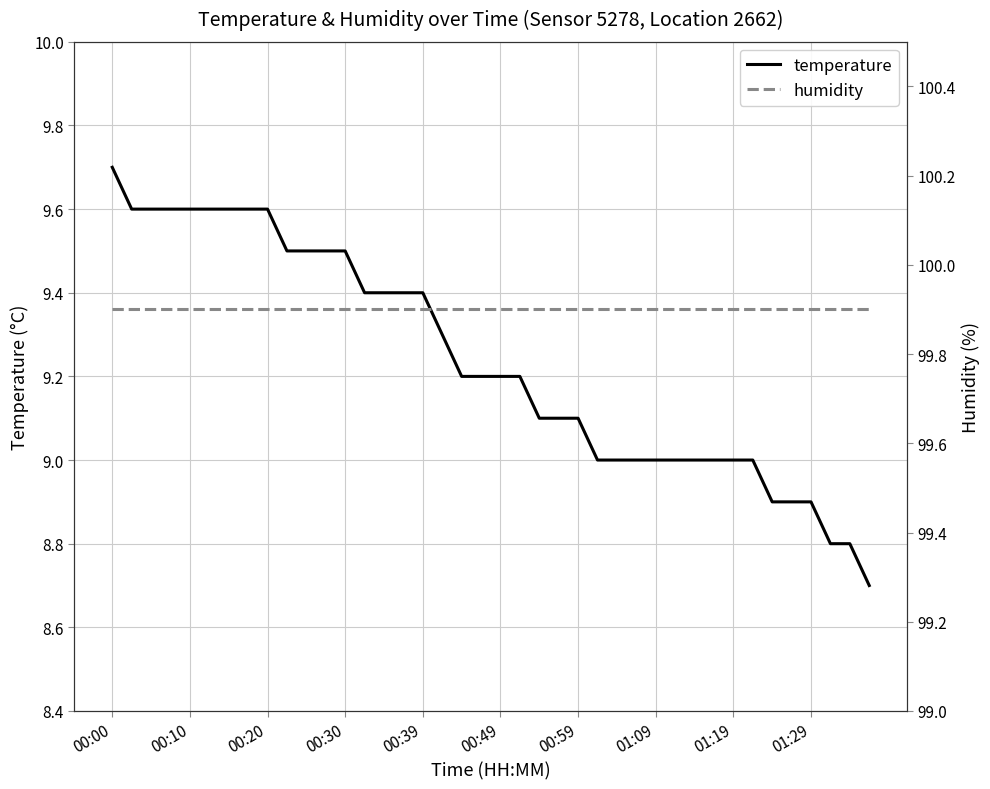

Which category has the highest value in the temperature series?

00:00